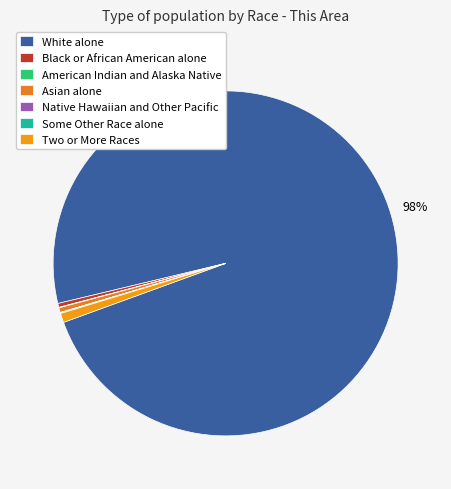

The White alone slice represents 99% of the pie. True or false?

False